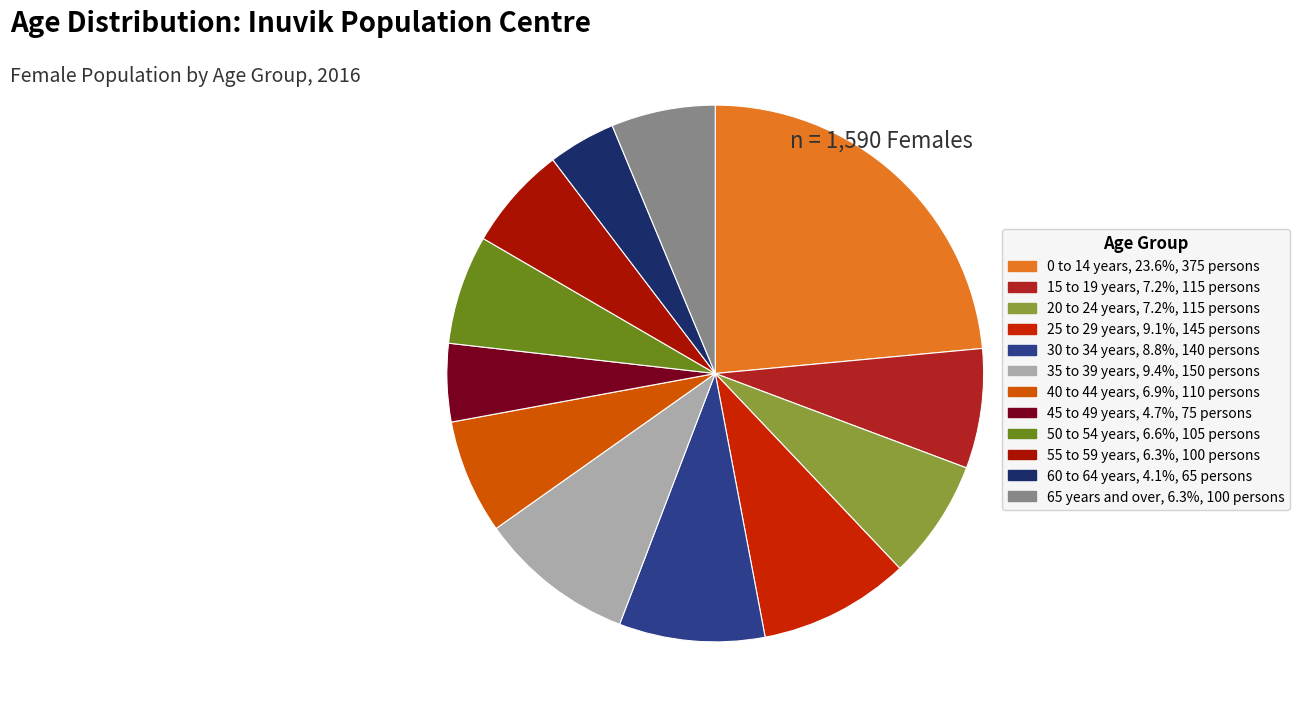

Which slice is the largest?

0 to 14 years